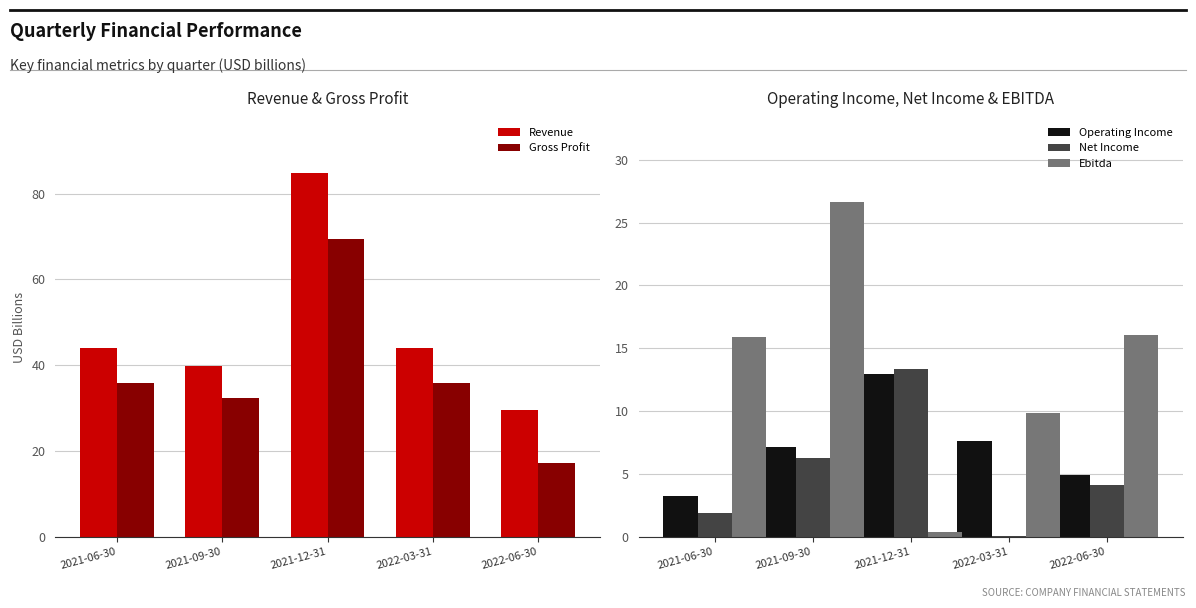

Rank the series by their maximum value, from lowest to highest.

Operating Income, Net Income, Ebitda, Gross Profit, Revenue